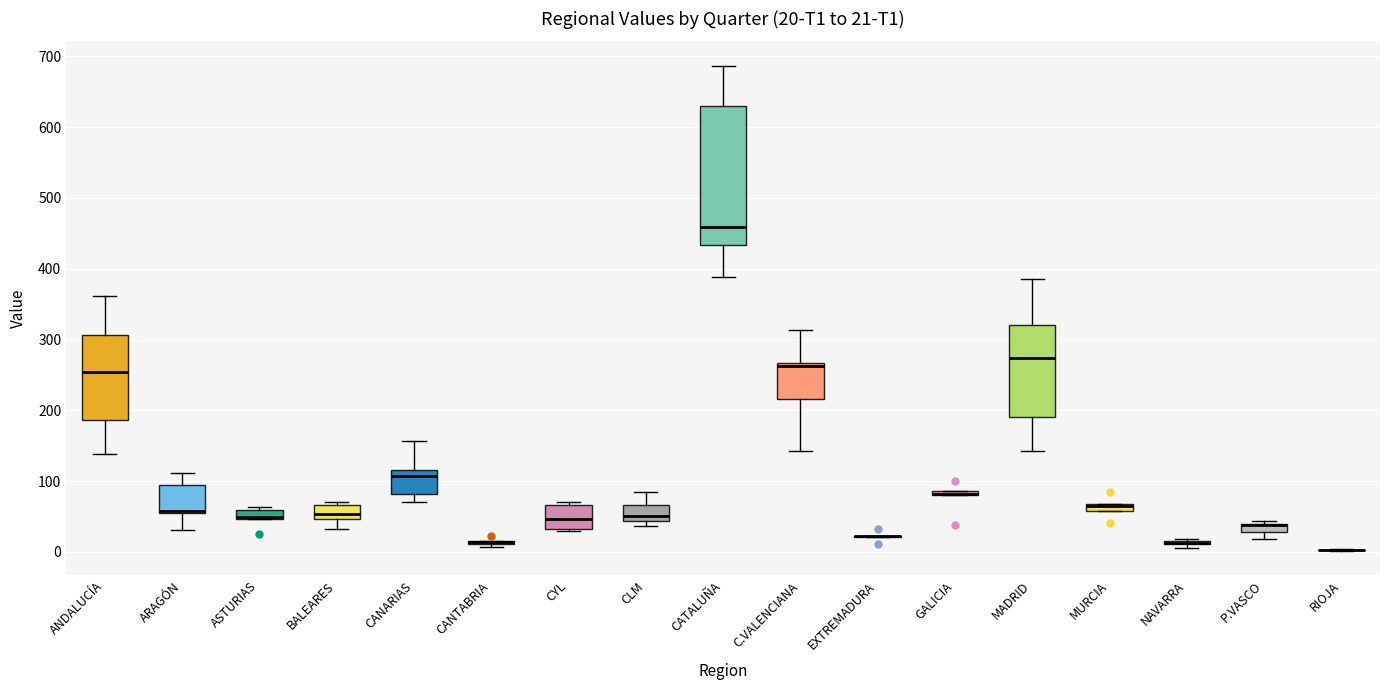

Comparing the boxes themselves (not the whiskers), which one is the tallest?

CATALUÑA